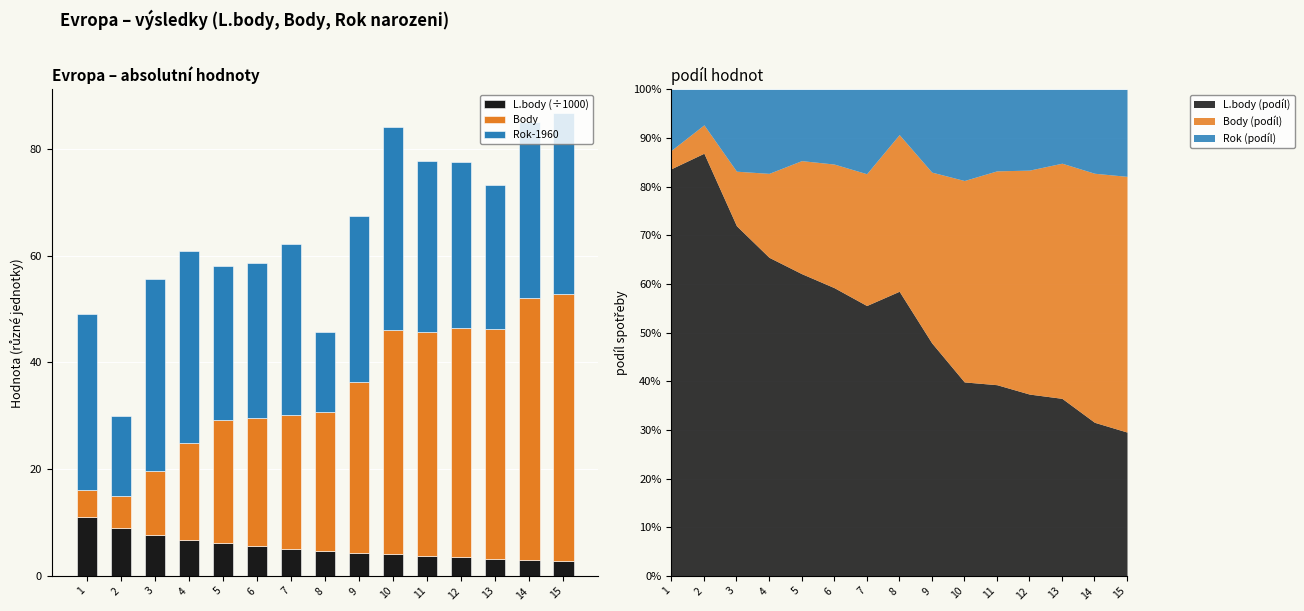

Count the number of categories in the chart.

15